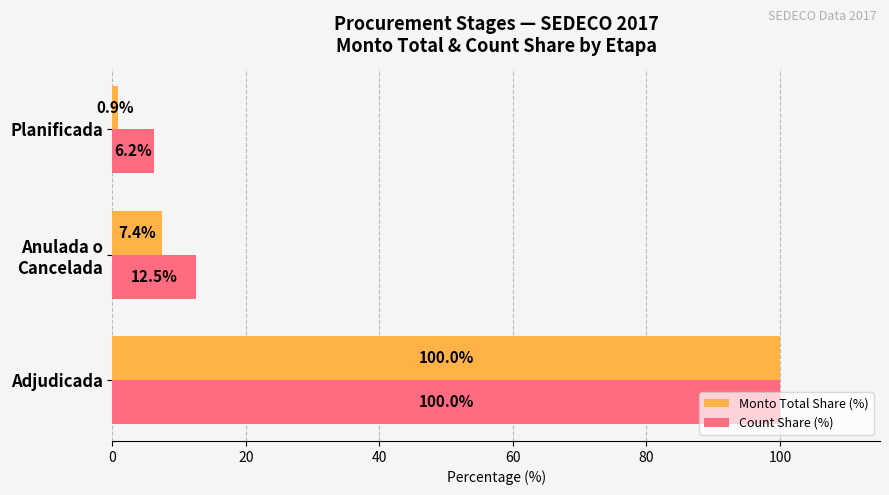

Rank the series by their average value, from lowest to highest.

Monto Total Share (%), Count Share (%)